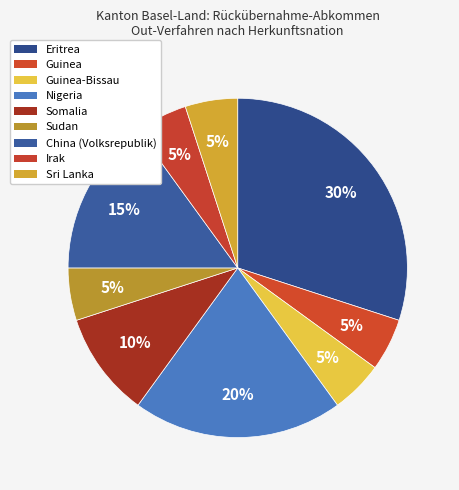

To the nearest percent, what is the average slice percentage?

11%